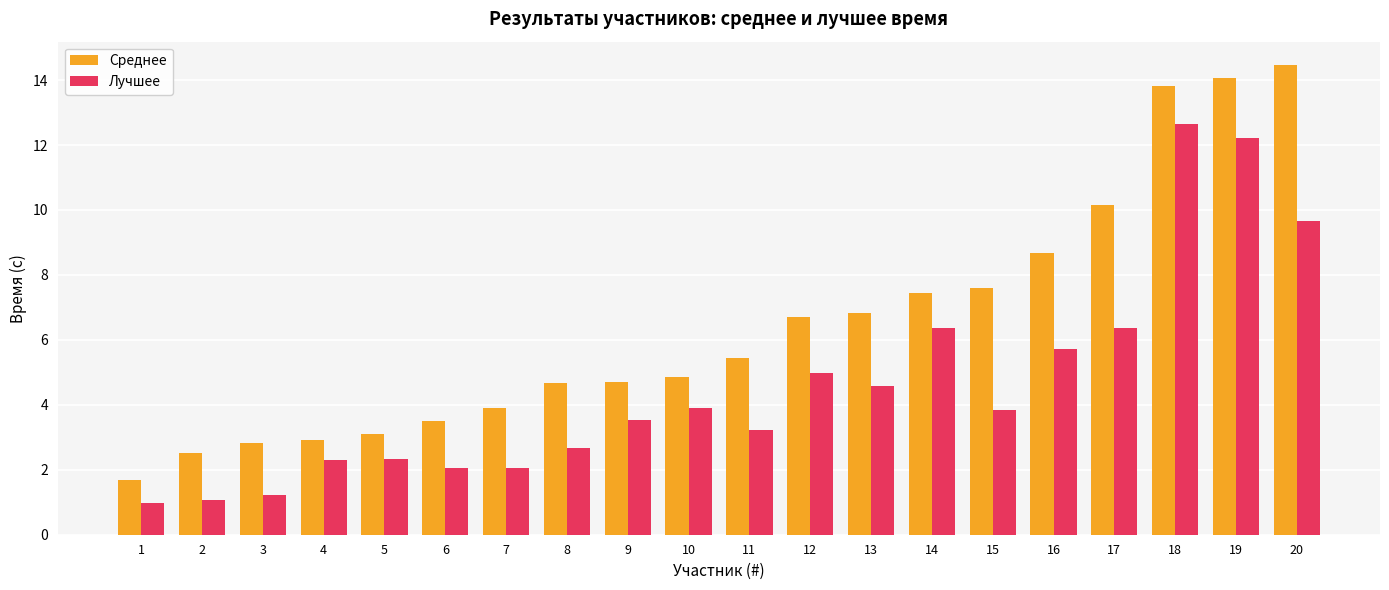

What are all the series names shown in the legend?

Среднее, Лучшее